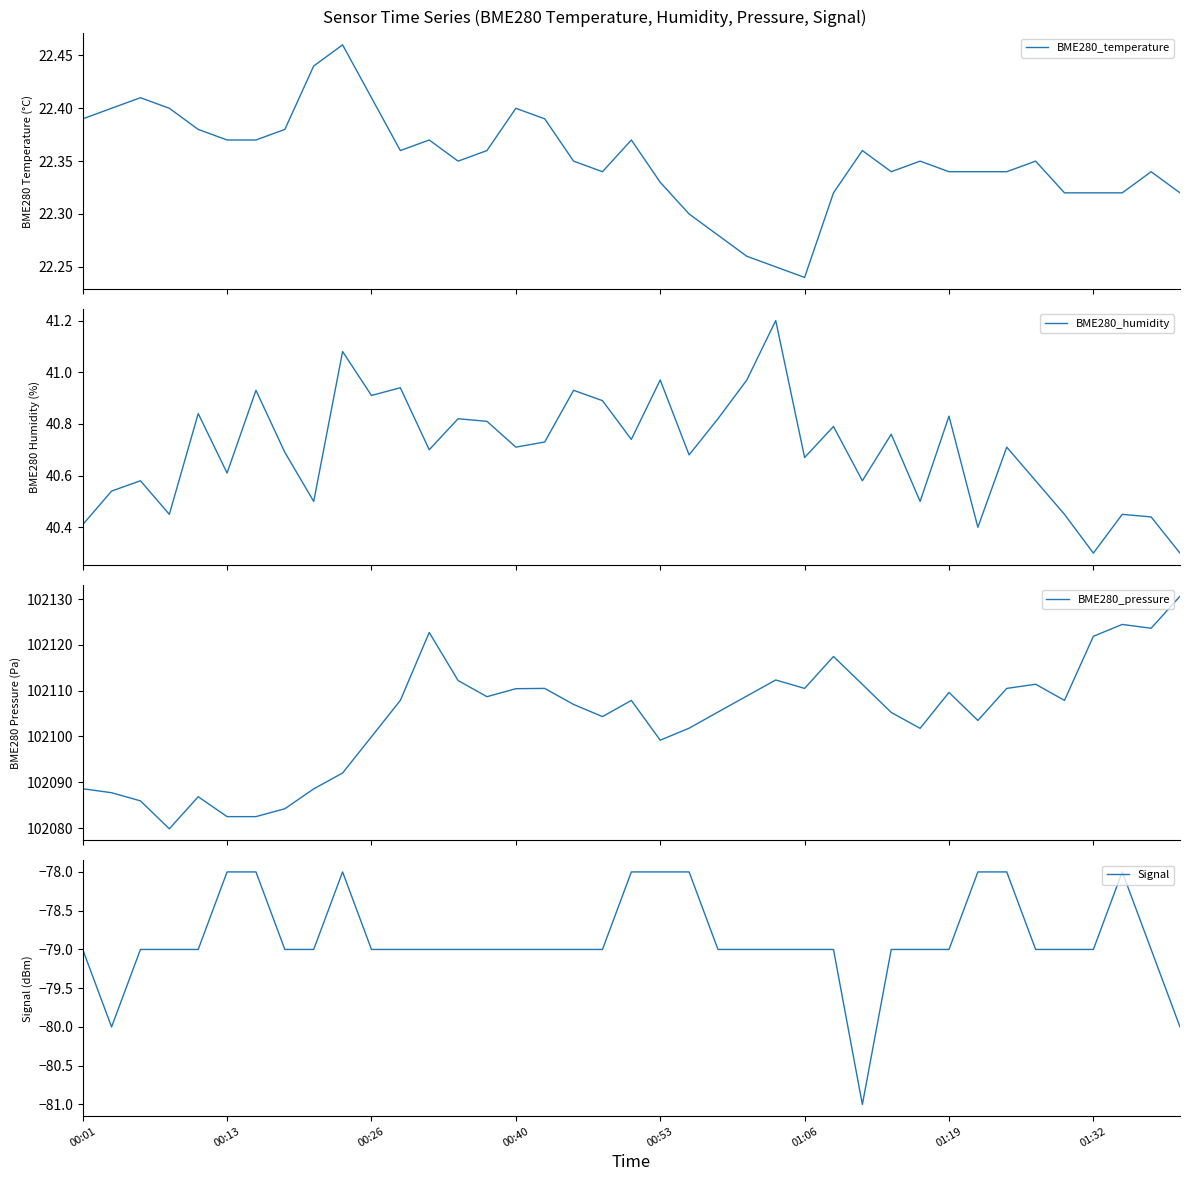

True or false: BME280_temperature and BME280_humidity cross at least once.

False